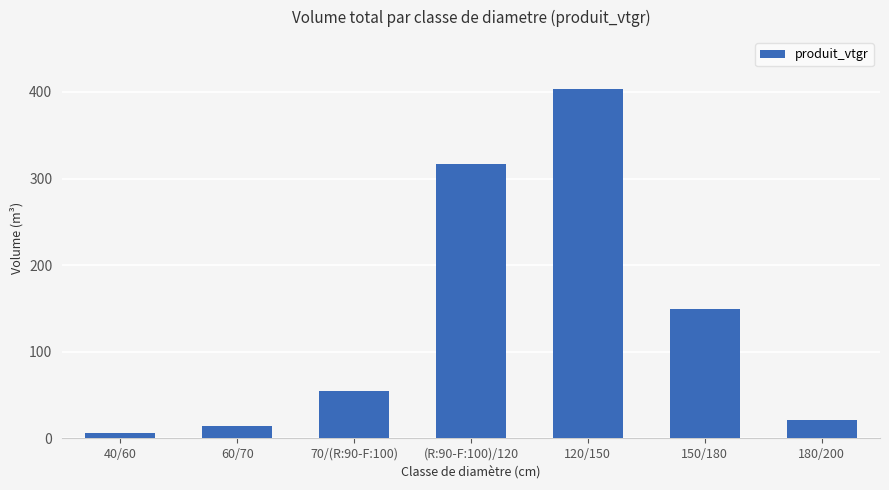

Rank the categories by value from highest to lowest.

120/150, (R:90-F:100)/120, 150/180, 70/(R:90-F:100), 180/200, 60/70, 40/60